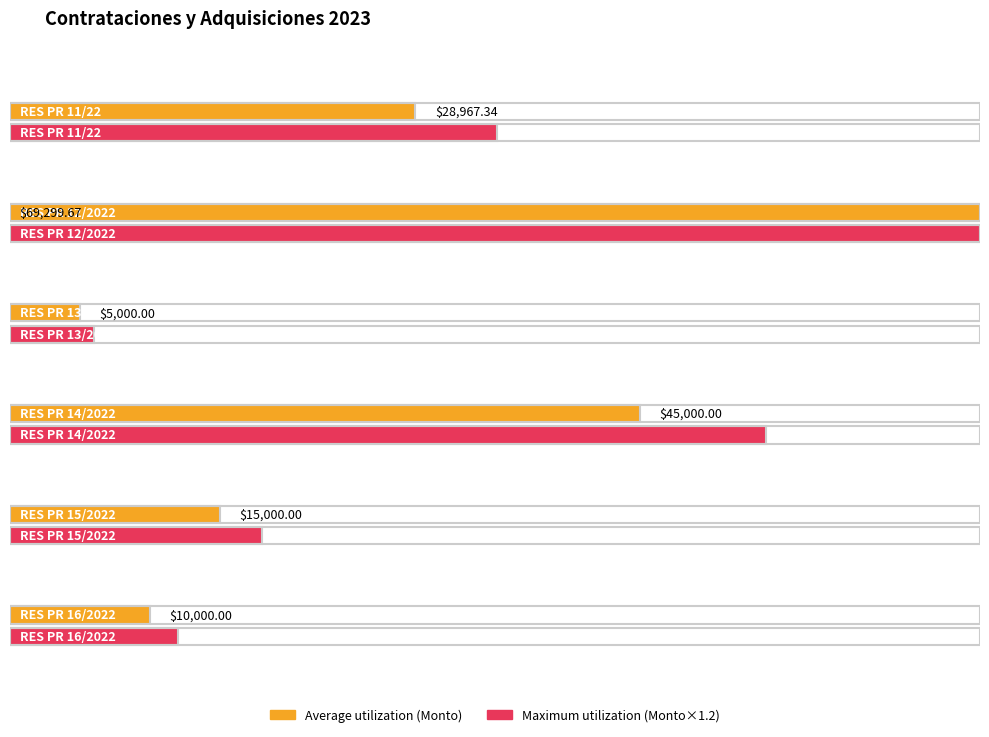

How many data points in Average utilization are above 28967?

3